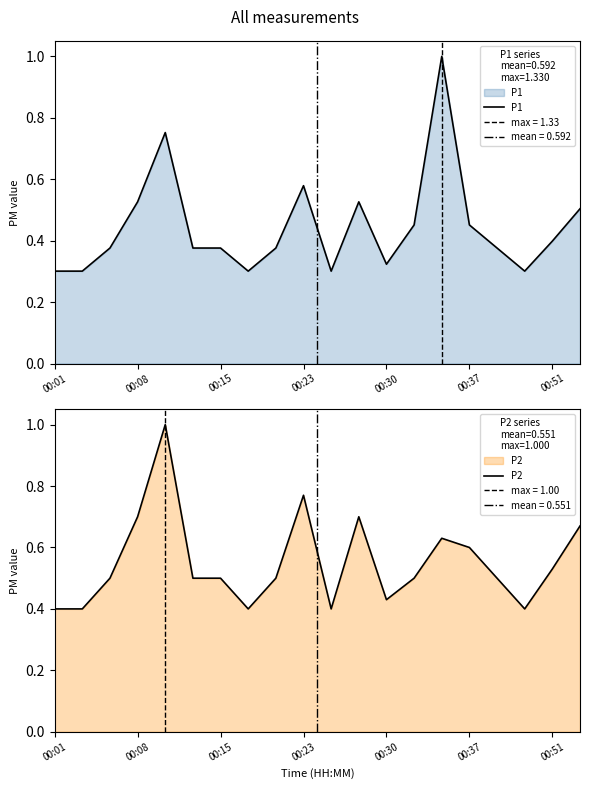

How many times do P2 and P1 cross each other?

2